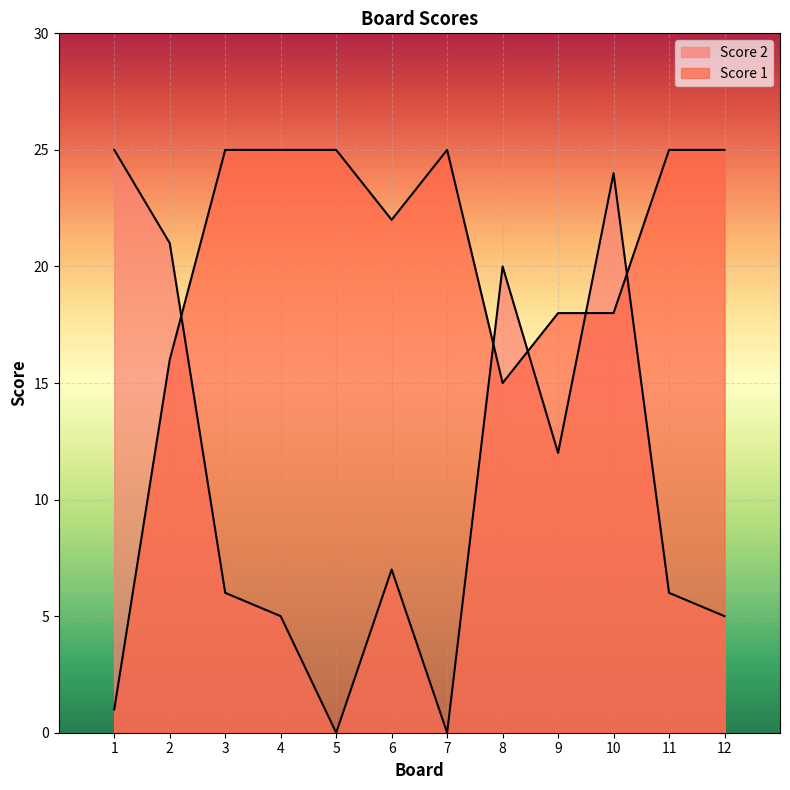

True or false: Score 1 has more than 1 interior local peaks.

False